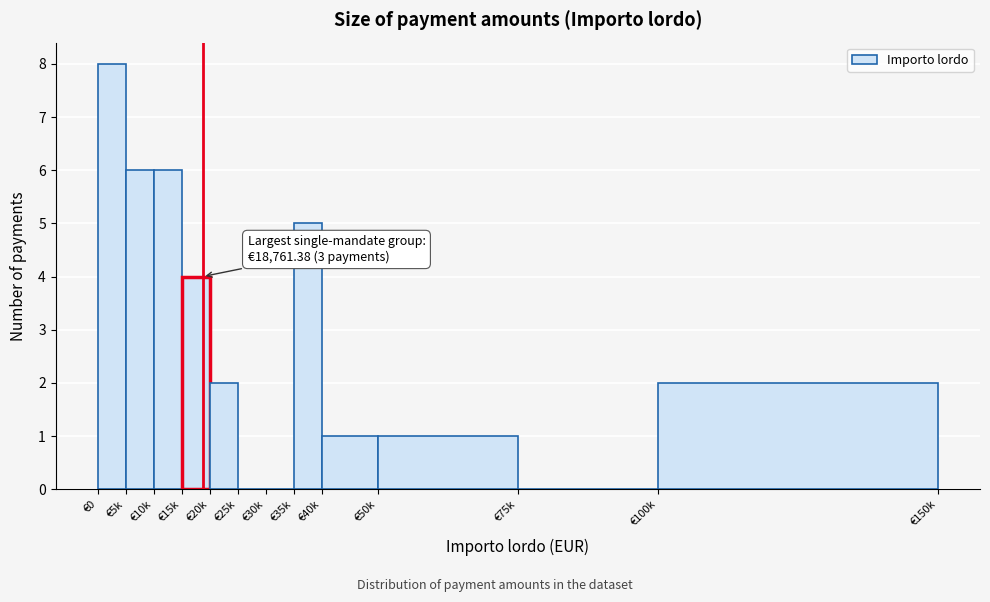

True or false: the data shows 2 at €20k.

True